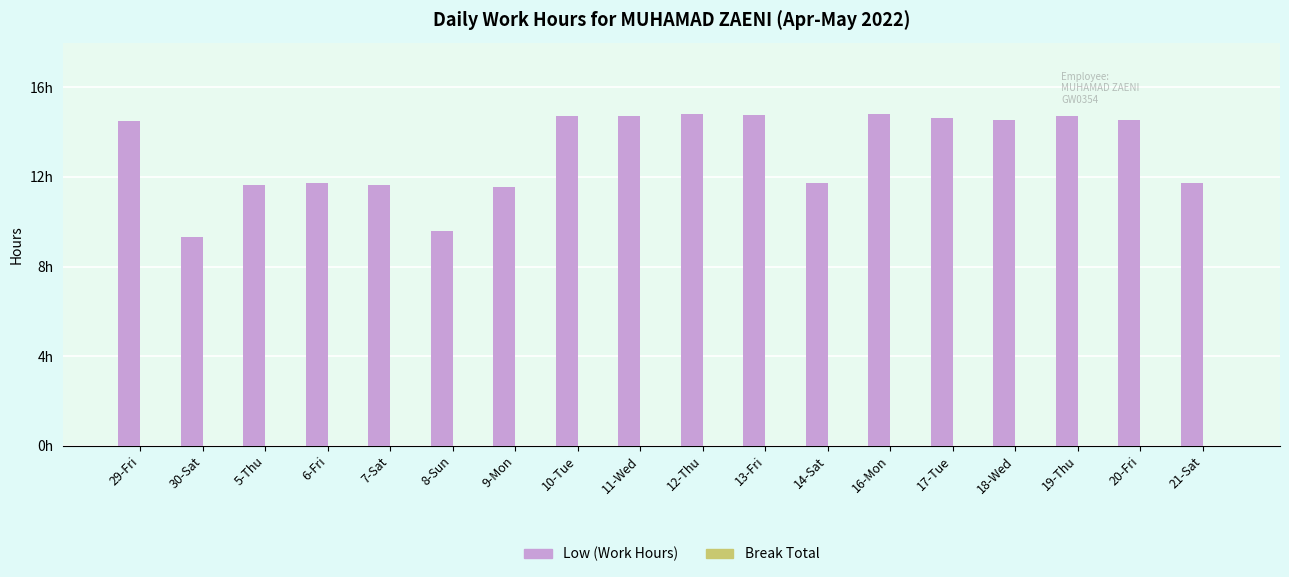

Count the number of data series in this chart.

2